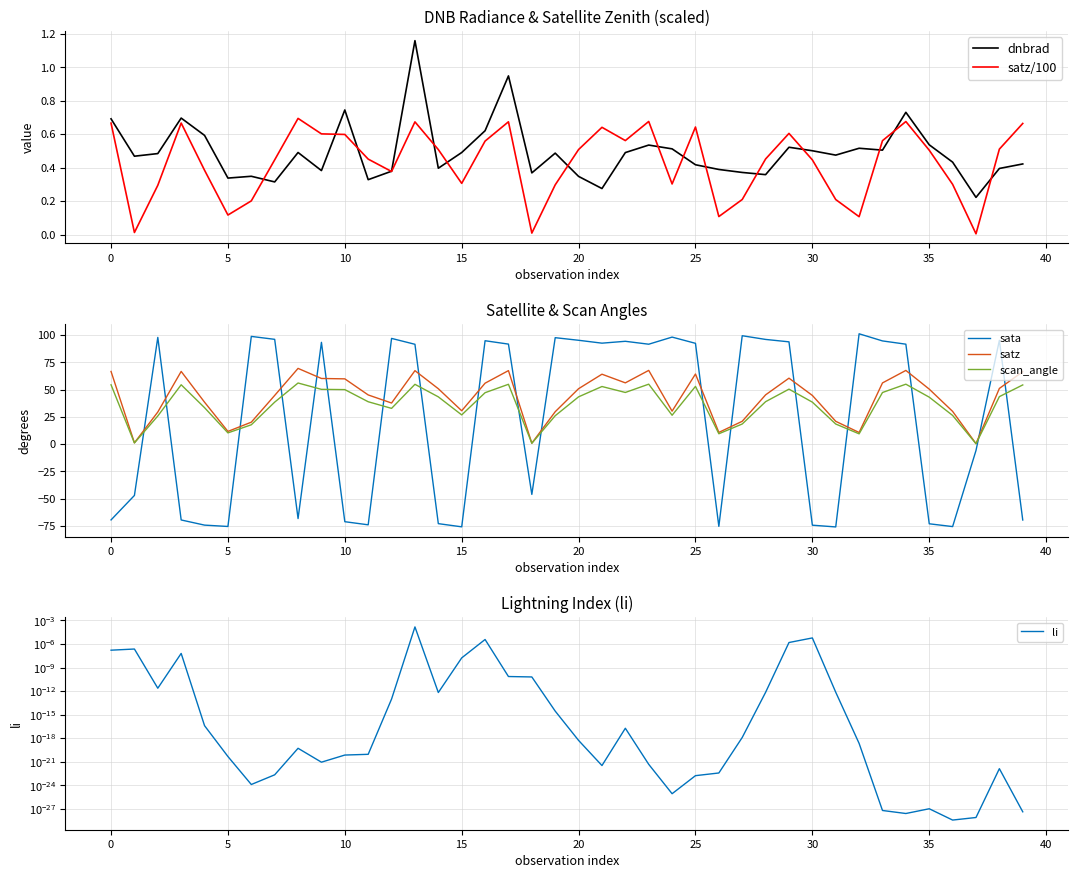

Where does the satz series first go above 50?

0